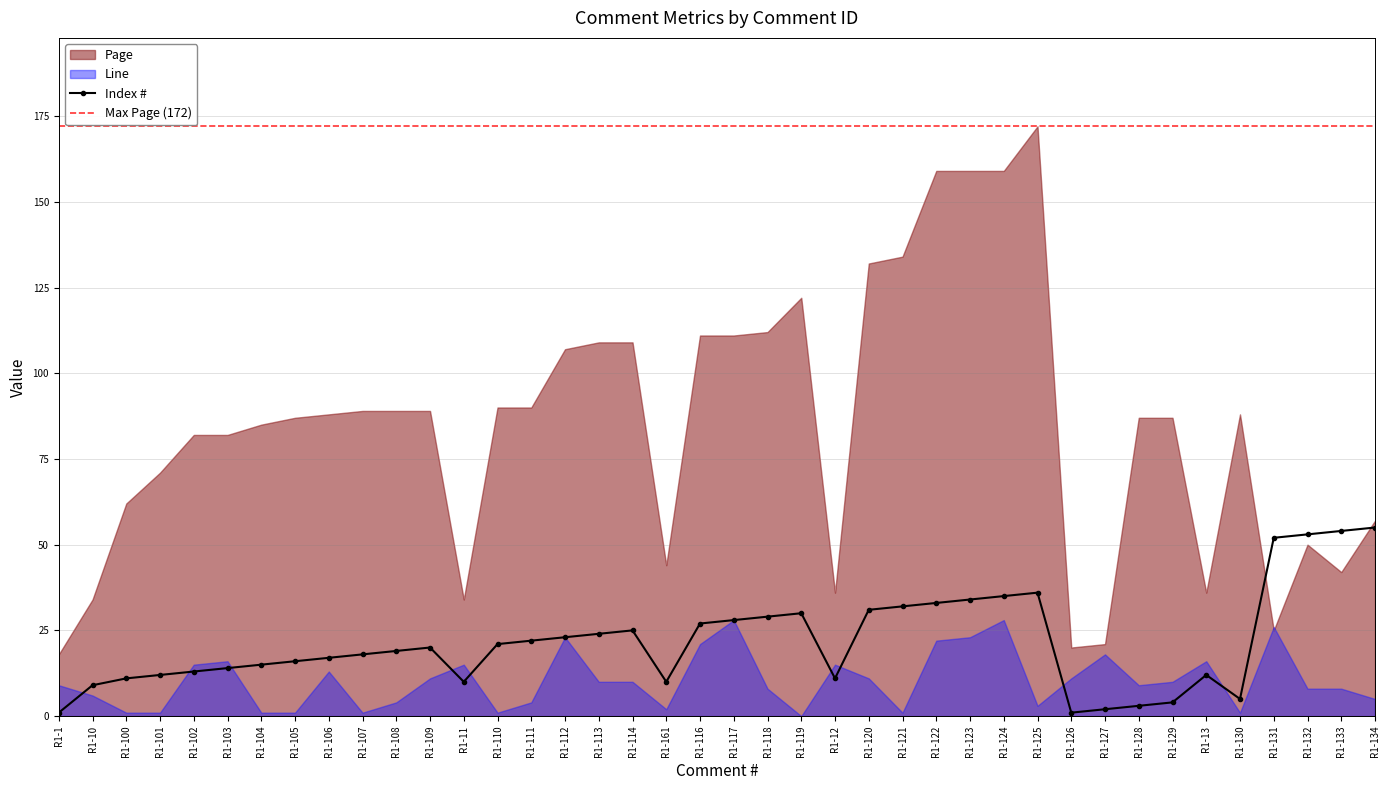

How many data points does each series have?

40